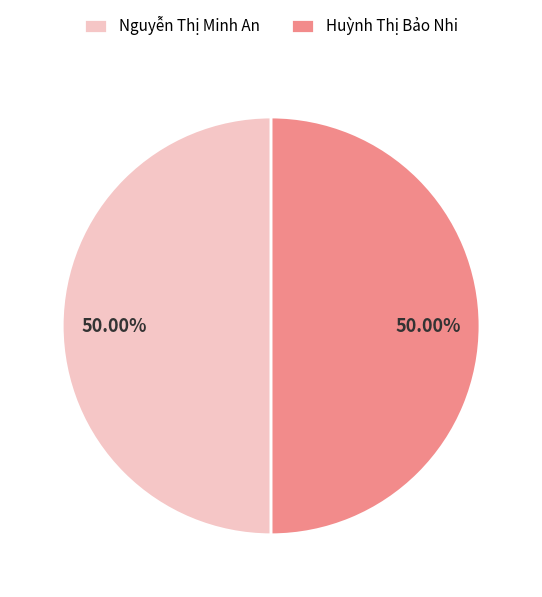

Count the number of slices in the pie.

2